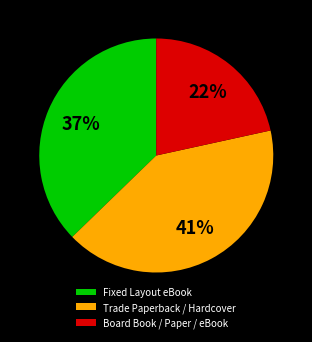

Does any single category account for the majority?

No